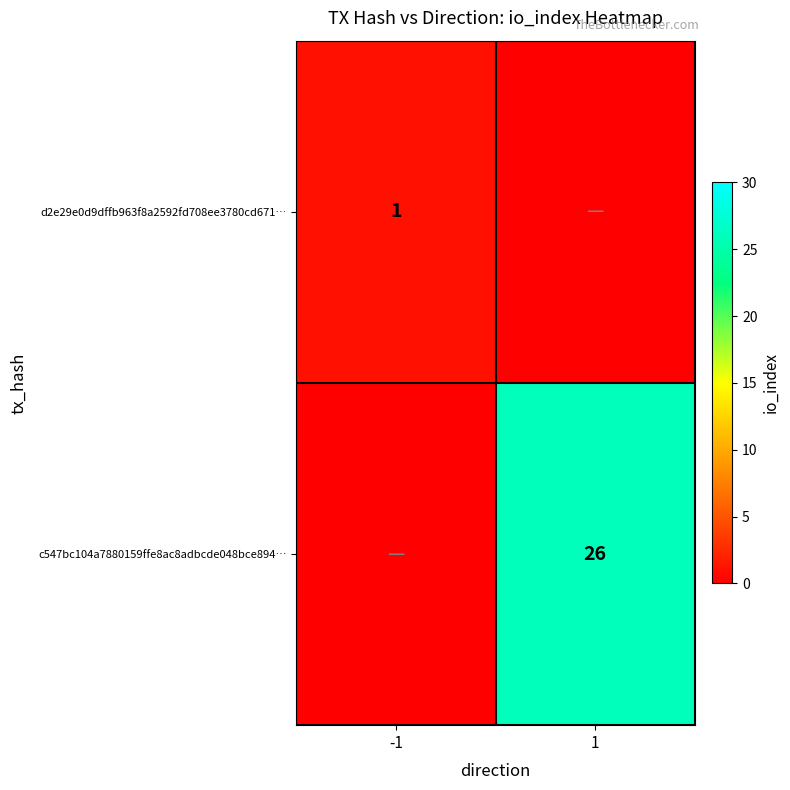

Is it true that c547bc104a7880159ffe8ac8adbcde048bce894… equals 12 at 1?

False